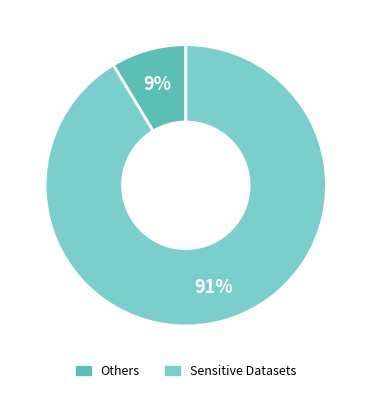

True or false: Others accounts for 1% of the total.

False